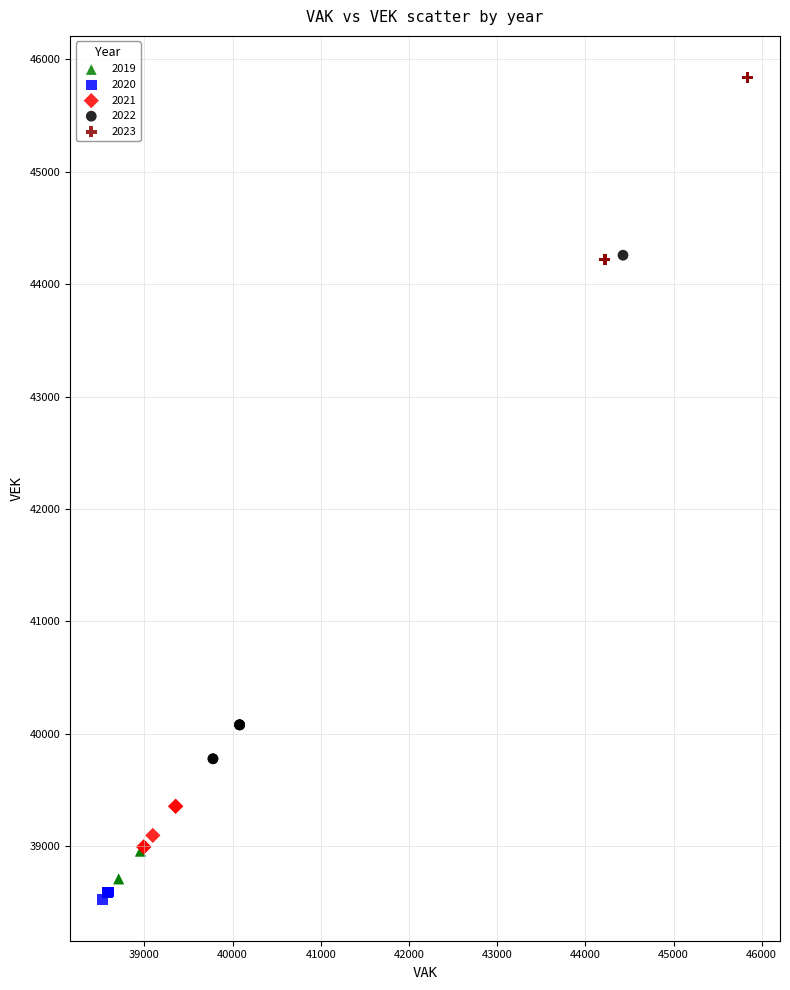

Which series reaches the maximum Y coordinate?

2023